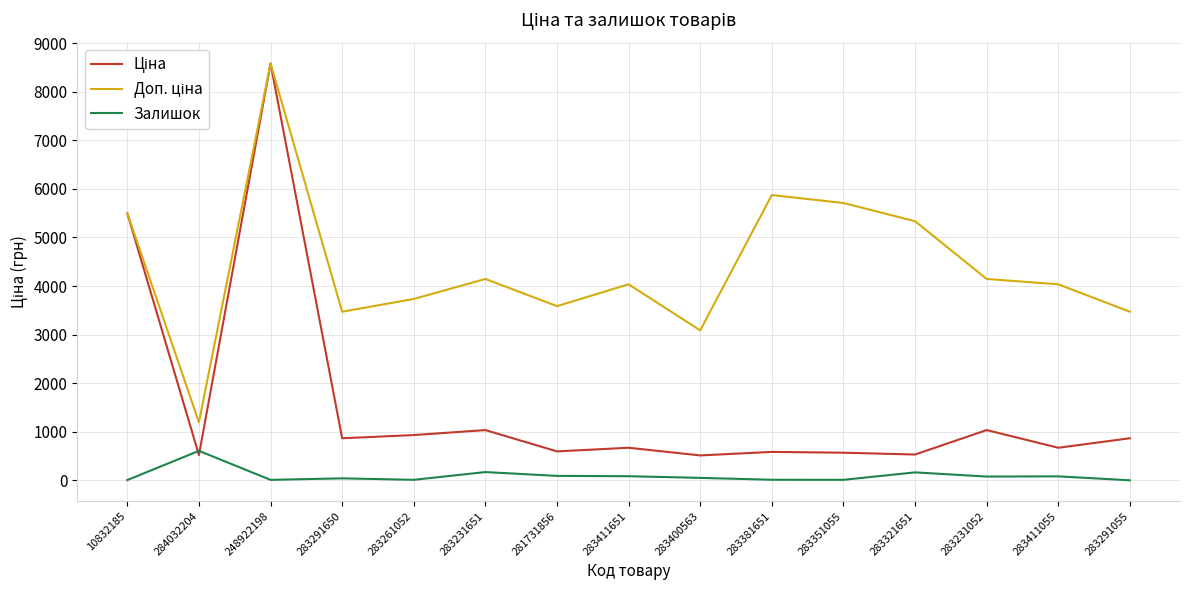

At which label does Залишок first exceed 53?

284032204